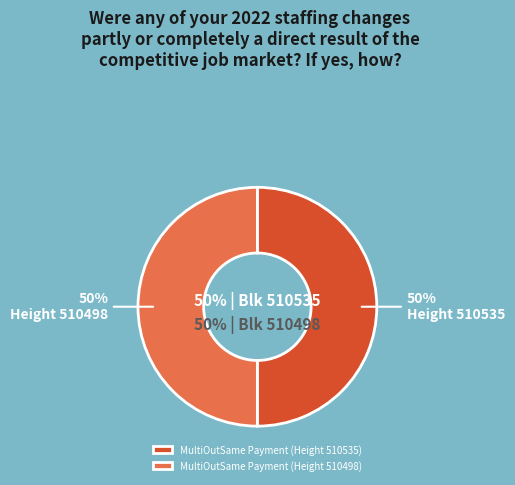

Rank the categories by value from highest to lowest.

MultiOutSame Payment (Height 510535), MultiOutSame Payment (Height 510498)